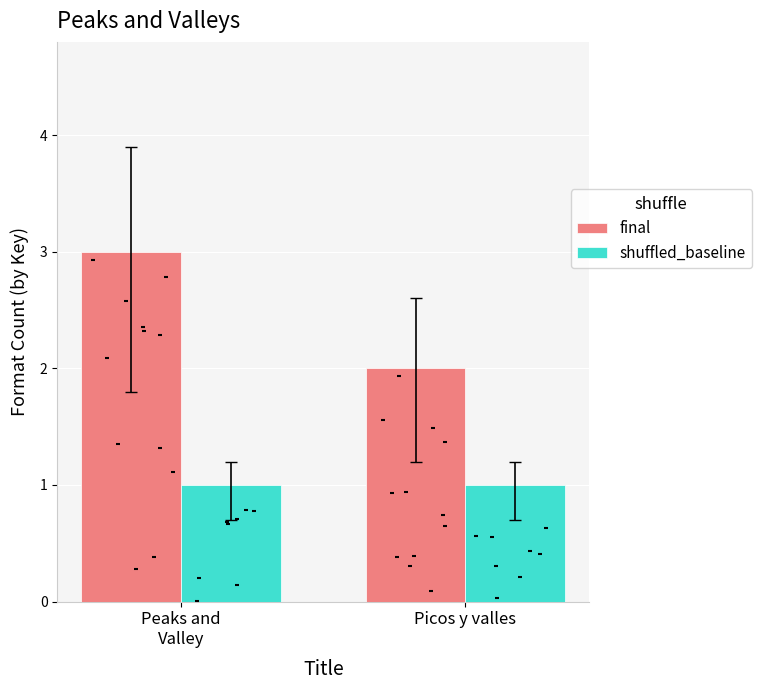

Which series has the widest spread of Y values?

final